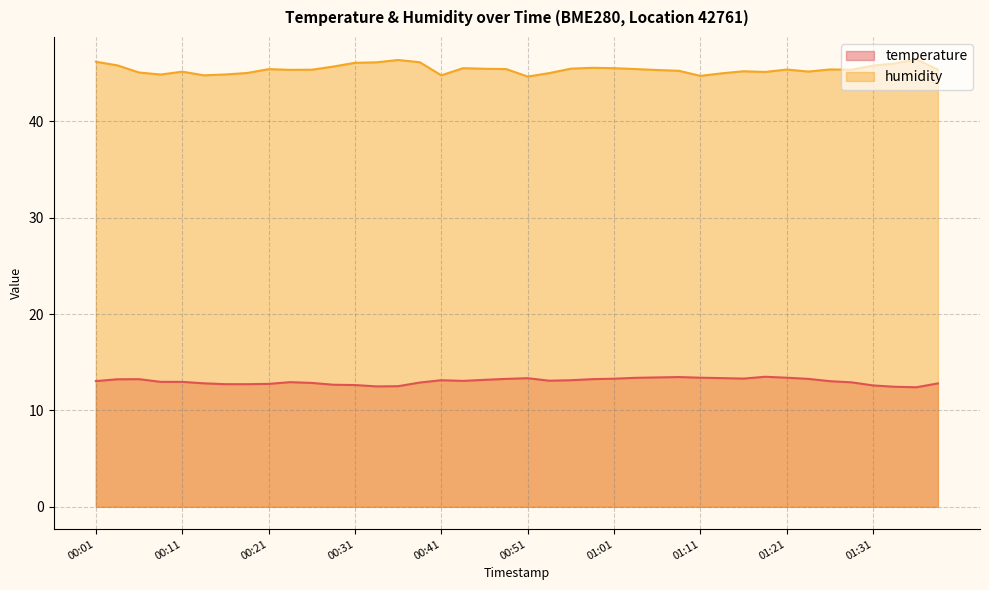

At how many categories does at least one series exceed 22?

40